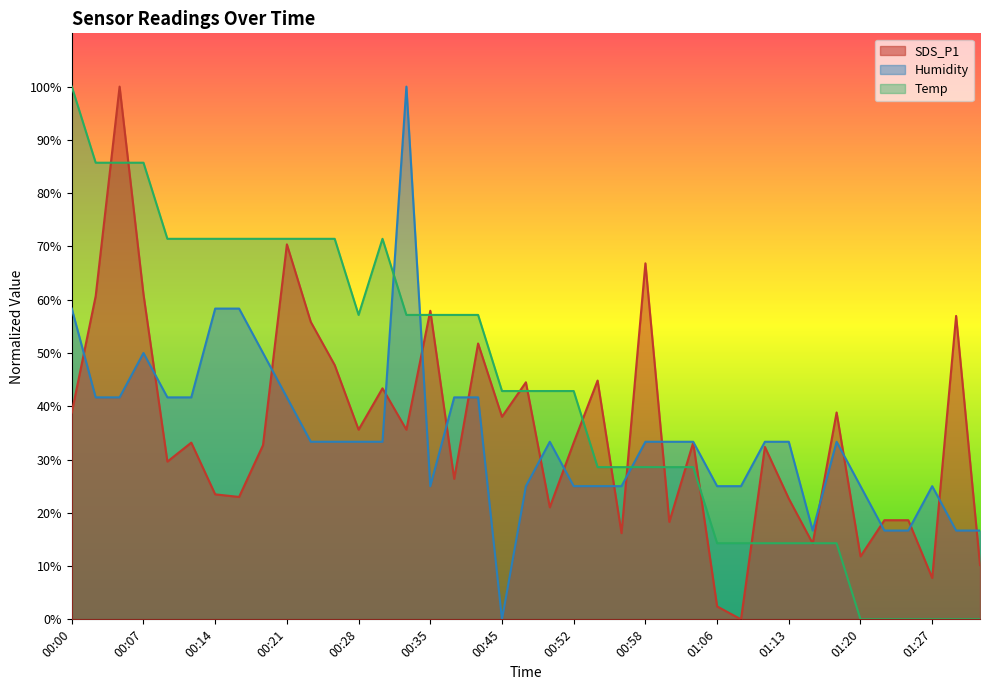

How many lines are shown in the chart?

3